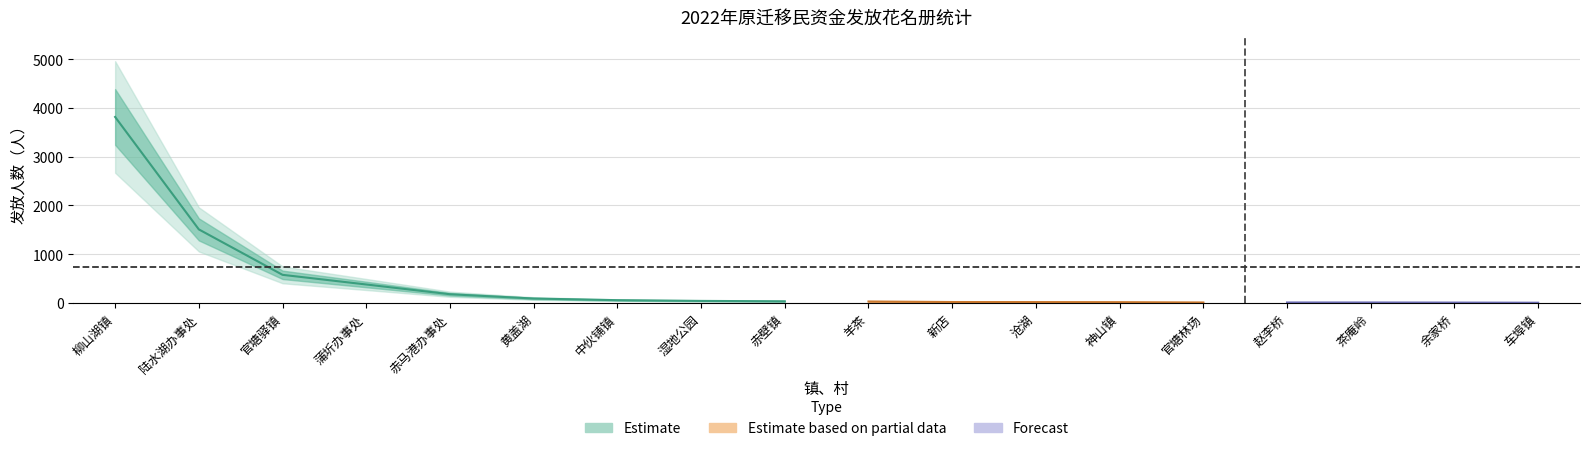

Is it true that the value at 茶庵岭 is 9?

True